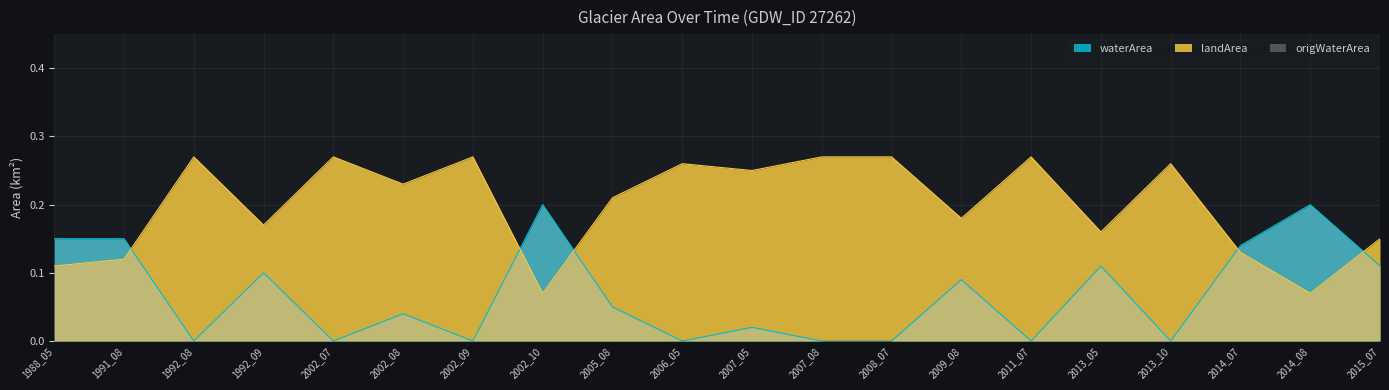

Which series has the largest range (max minus min)?

waterArea